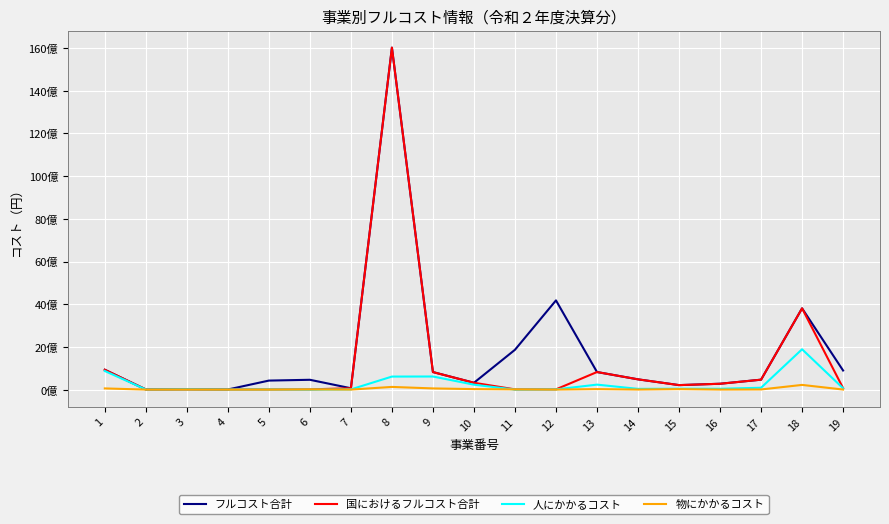

Rank the categories by 国におけるフルコスト合計 value from highest to lowest.

8, 18, 1, 13, 9, 14, 17, 10, 16, 15, 19, 7, 3, 12, 6, 11, 5, 2, 4